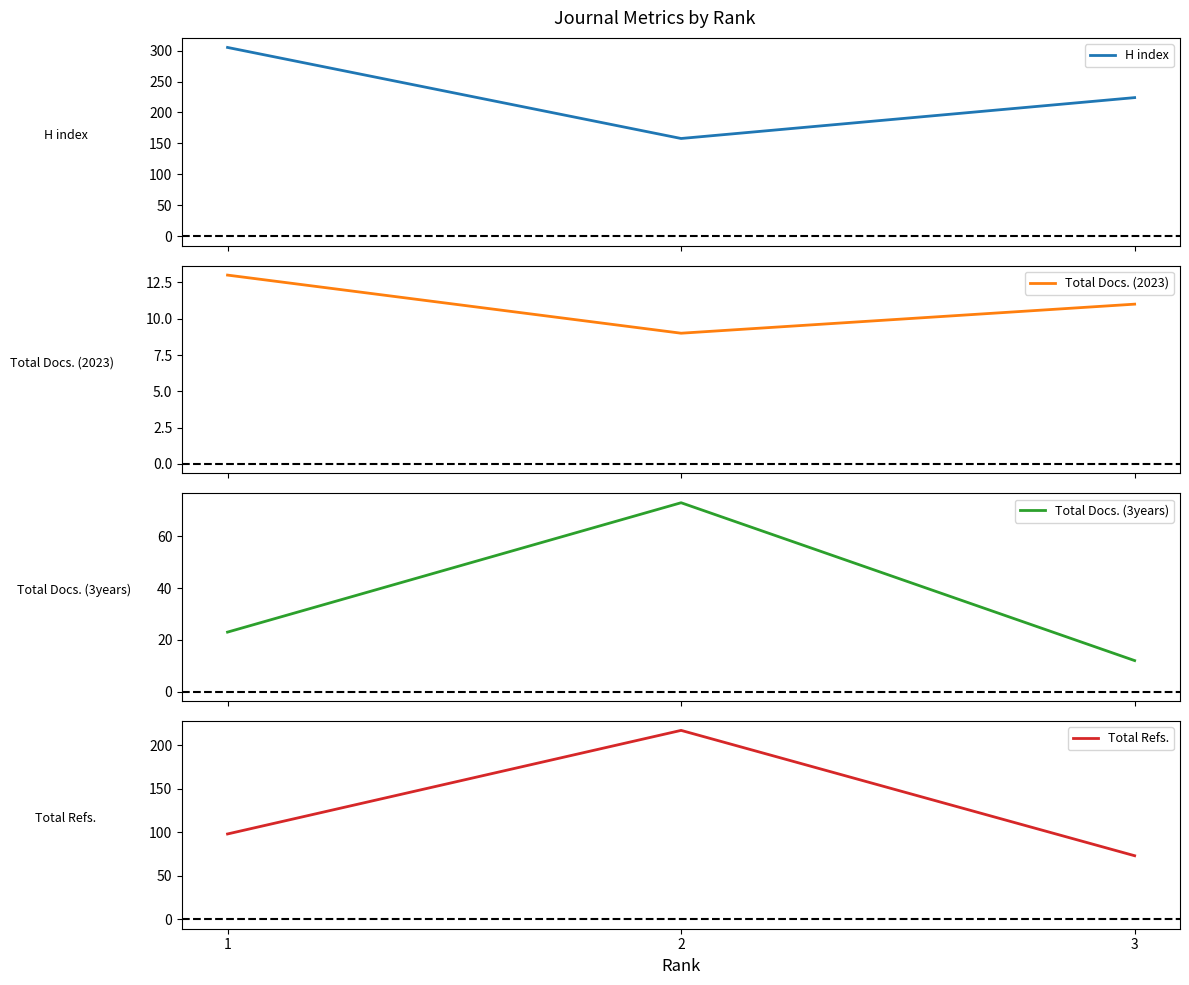

Reading right to left, what are all the values shown in this chart?

H index: 3=224	2=158	1=305
Total Docs. (2023): 3=11	2=9	1=13
Total Docs. (3years): 3=12	2=73	1=23
Total Refs.: 3=73	2=217	1=98